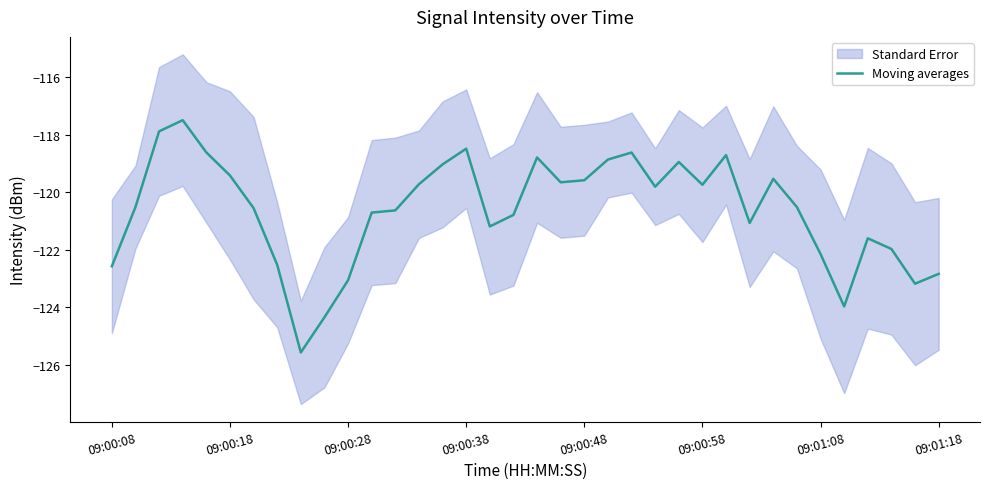

Reading left to right, list all the values displayed in this chart.

-122.6	-120.5	-117.9	-117.5	-118.6	-119.4	-120.5	-122.5	-125.6	-124.3	-123.1	-120.7	-120.6	-119.7	-119.0	-118.5	-121.2	-120.8	-118.8	-119.7	-119.6	-118.9	-118.6	-119.8	-118.9	-119.7	-118.7	-121.1	-119.5	-120.5	-122.1	-124.0	-121.6	-122.0	-123.2	-122.8